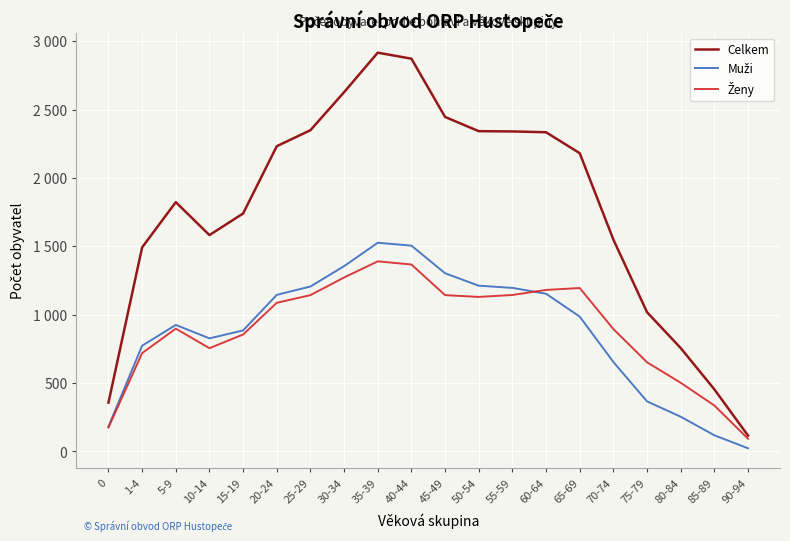

What is the label of the 3rd point from the left?

5-9